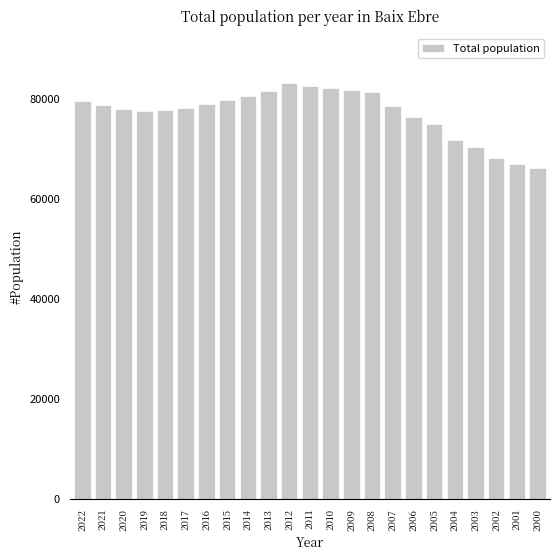

The chart shows a value of 49460 at 2022. True or false?

False